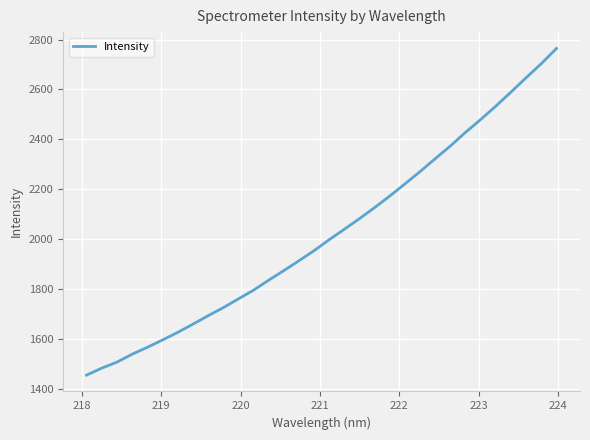

What is the greatest value displayed?

2764.3